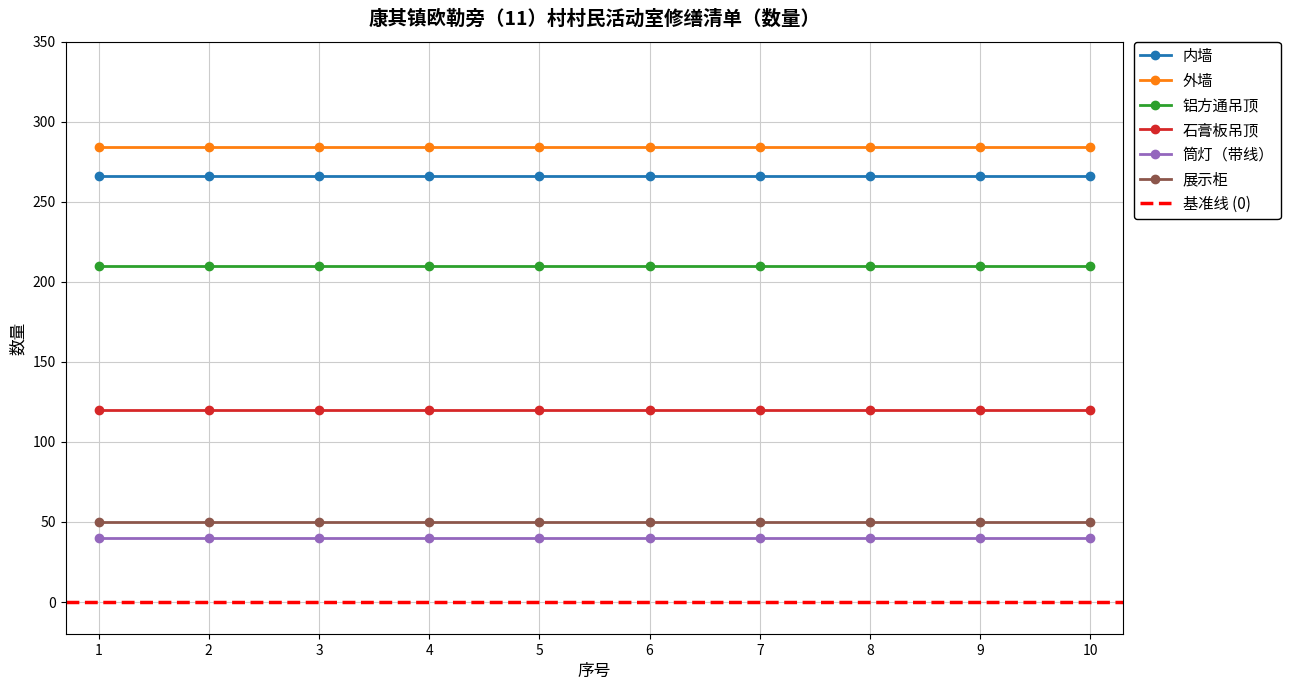

At which label is 石膏板吊顶 closest to 120?

1